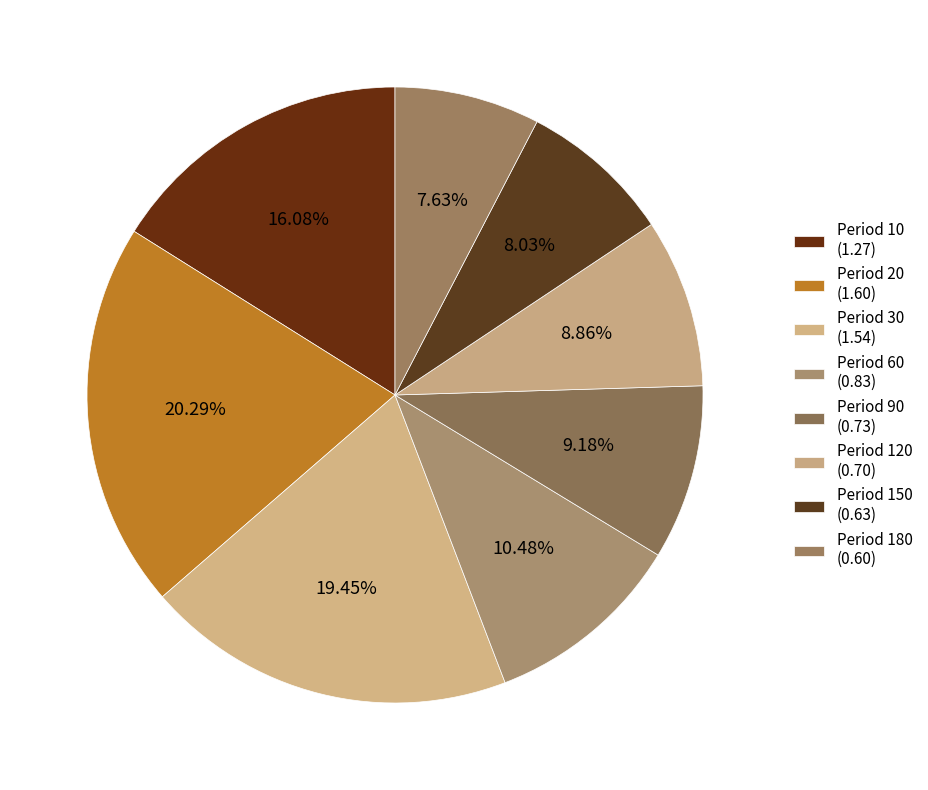

To the nearest percent, what is the difference between the largest and smallest slice percentages?

13%